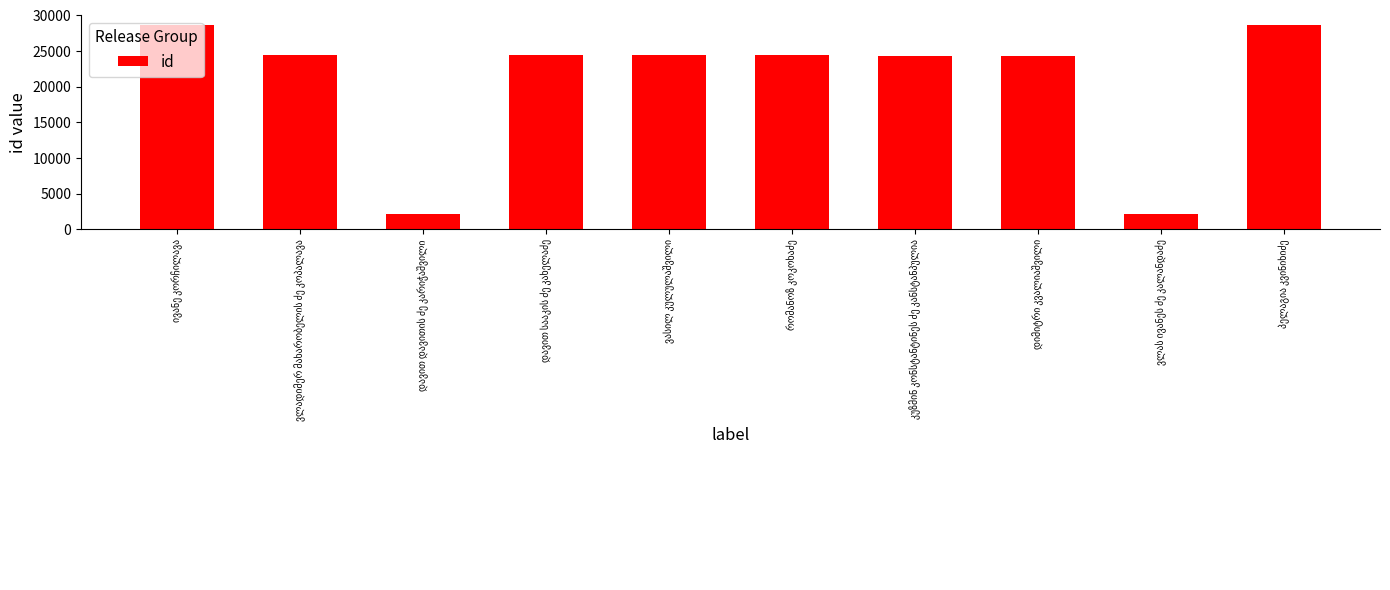

What is the average value?

20770